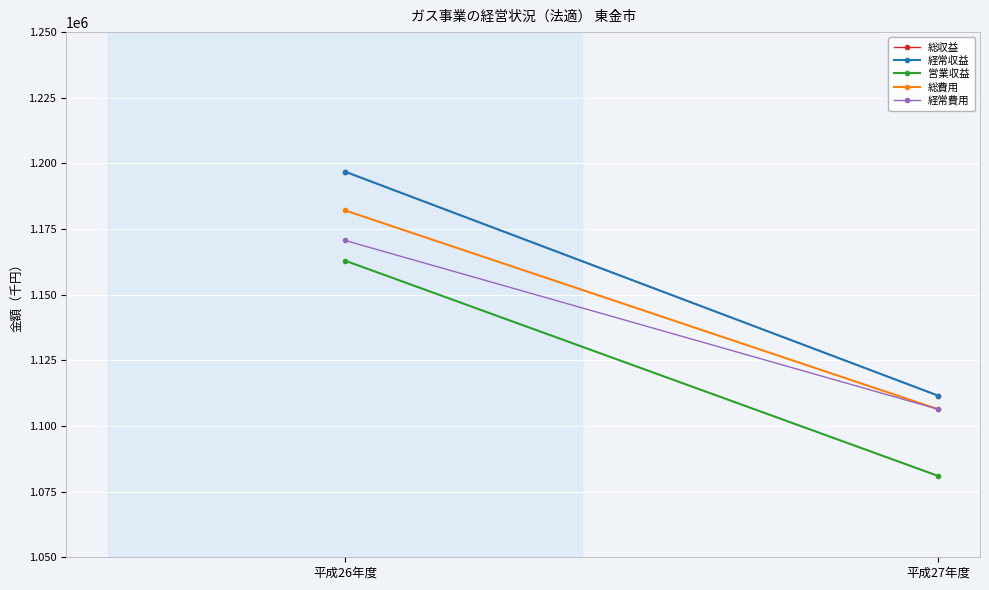

Which series has the largest range (max minus min)?

経常収益